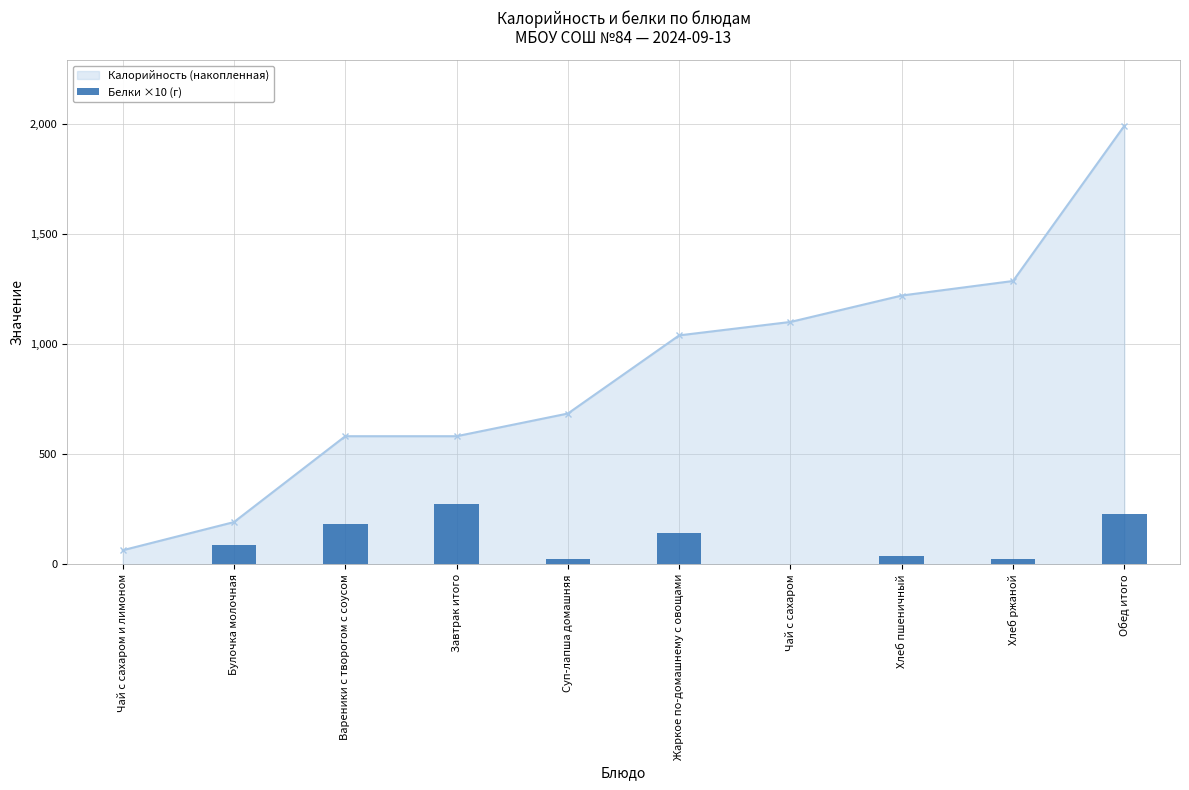

What is the value of the Калорийность (накопленная) point at the 8th from the left?

1221